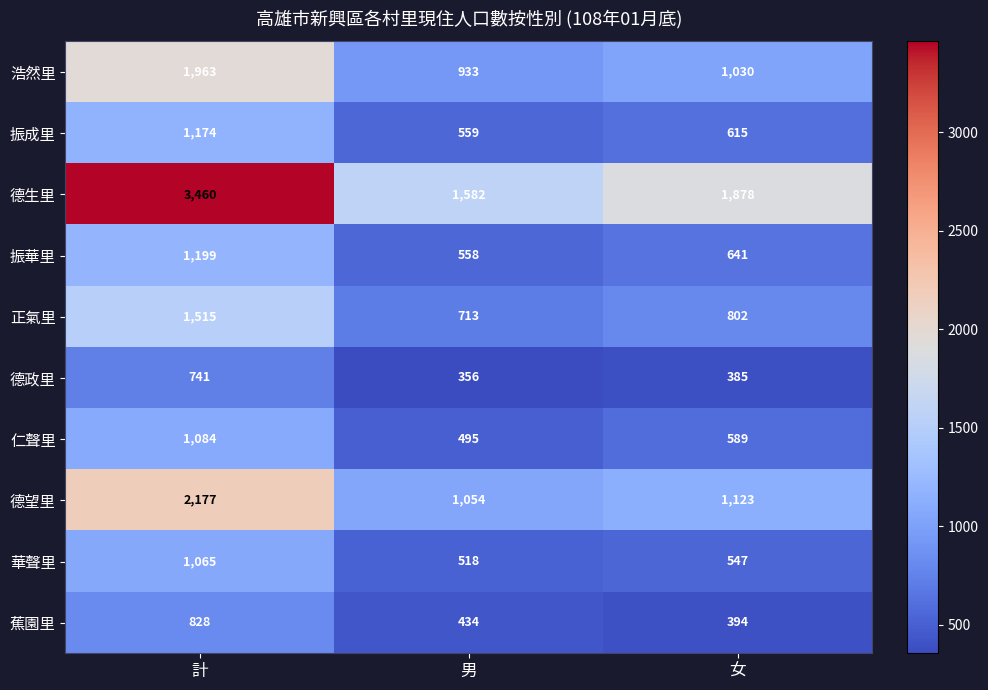

How many data points does each series have?

3